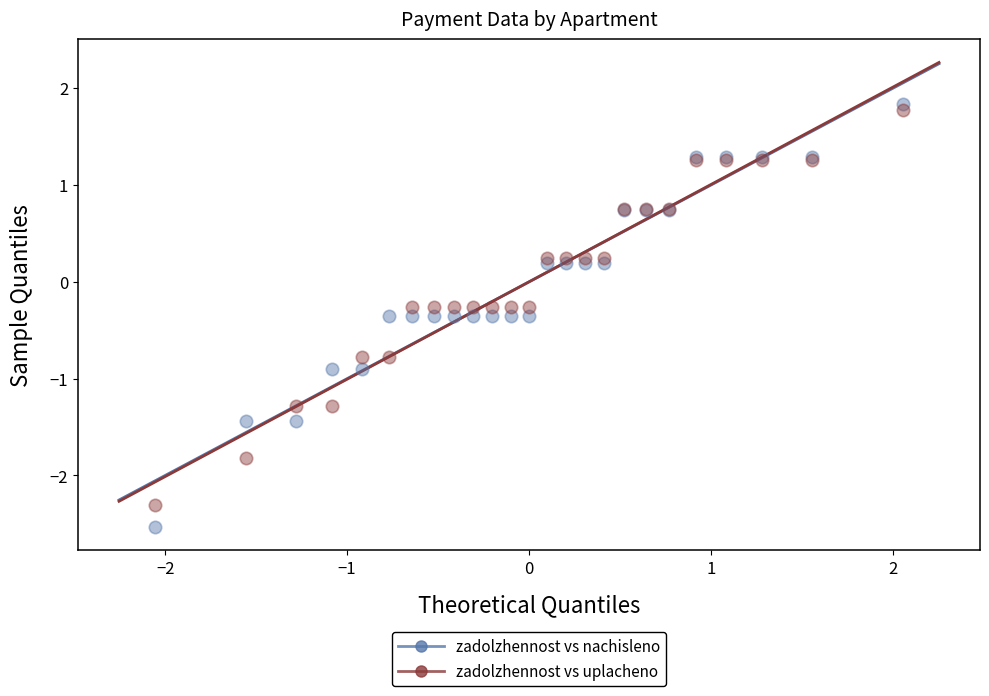

Which series has the widest spread of Y values?

zadolzhennost vs nachisleno